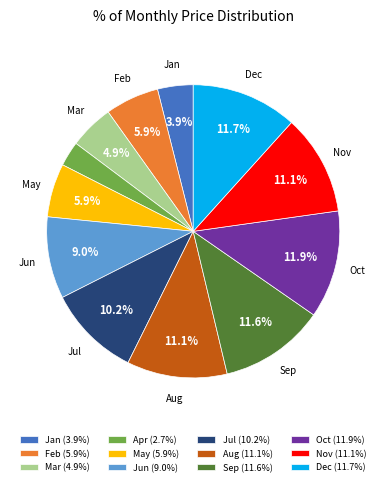

Does Jul account for over 50% of the chart?

No